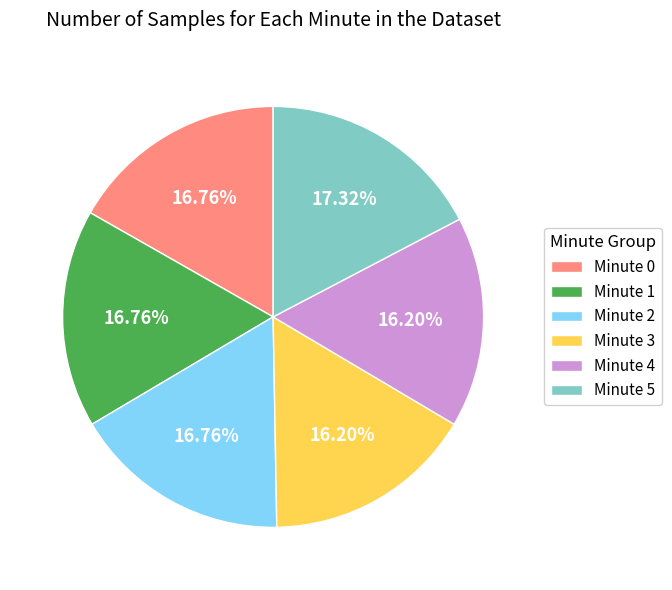

What is the largest slice in the pie chart?

Minute 5